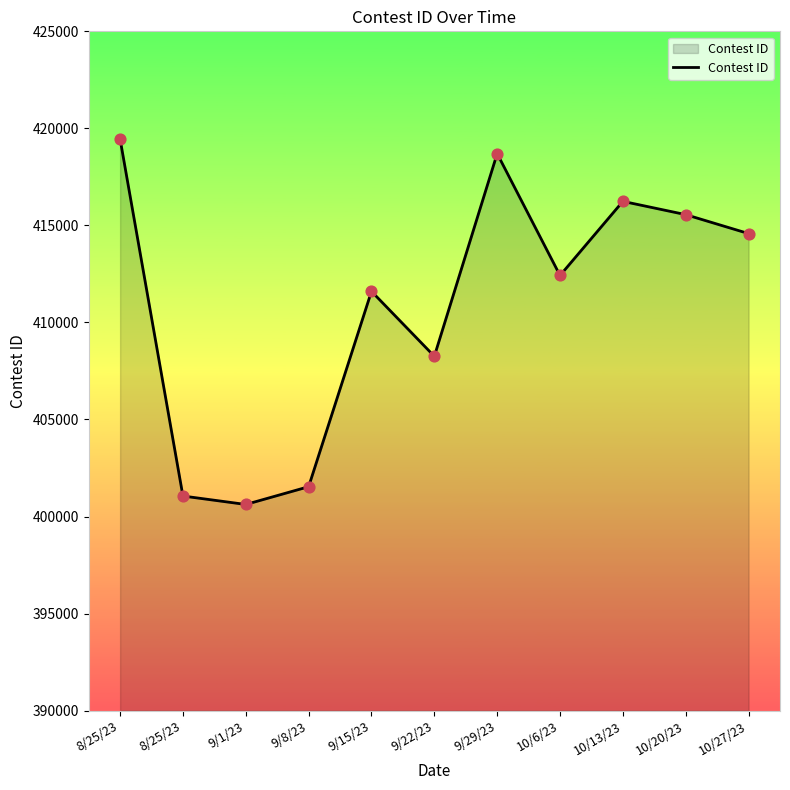

Approximately how many times larger is the value at 10/13/23 compared to 10/20/23?

1.0